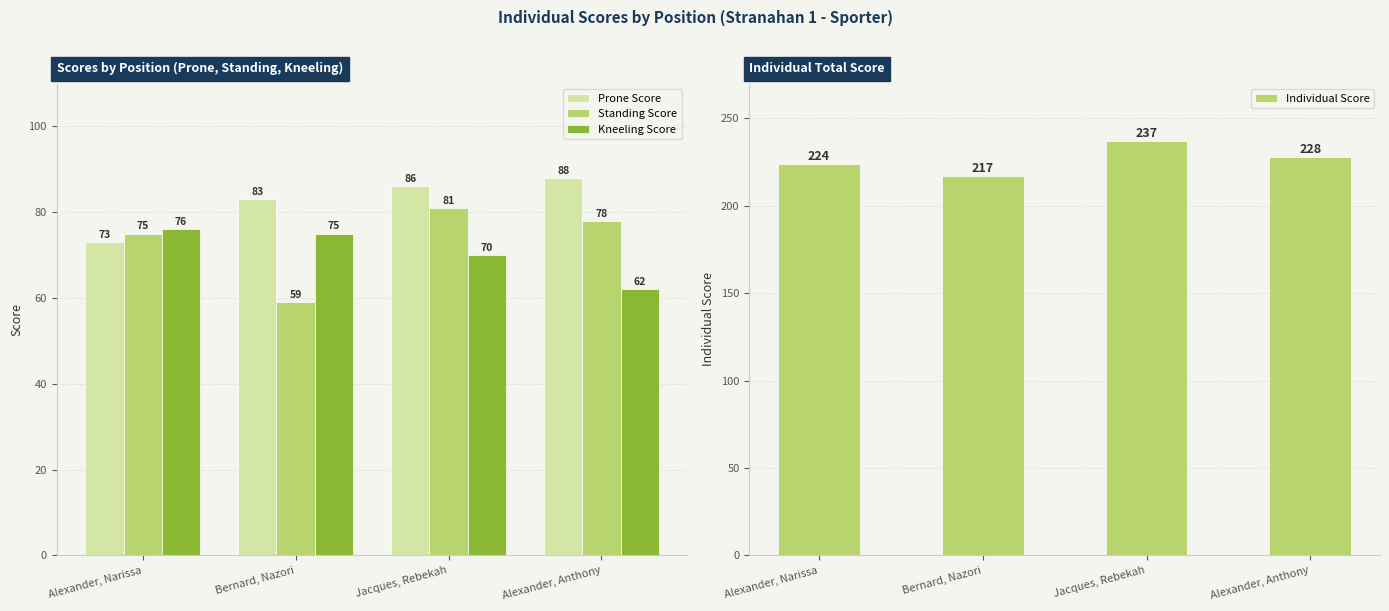

At which label is Prone Score closest to 80?

Bernard, Nazori